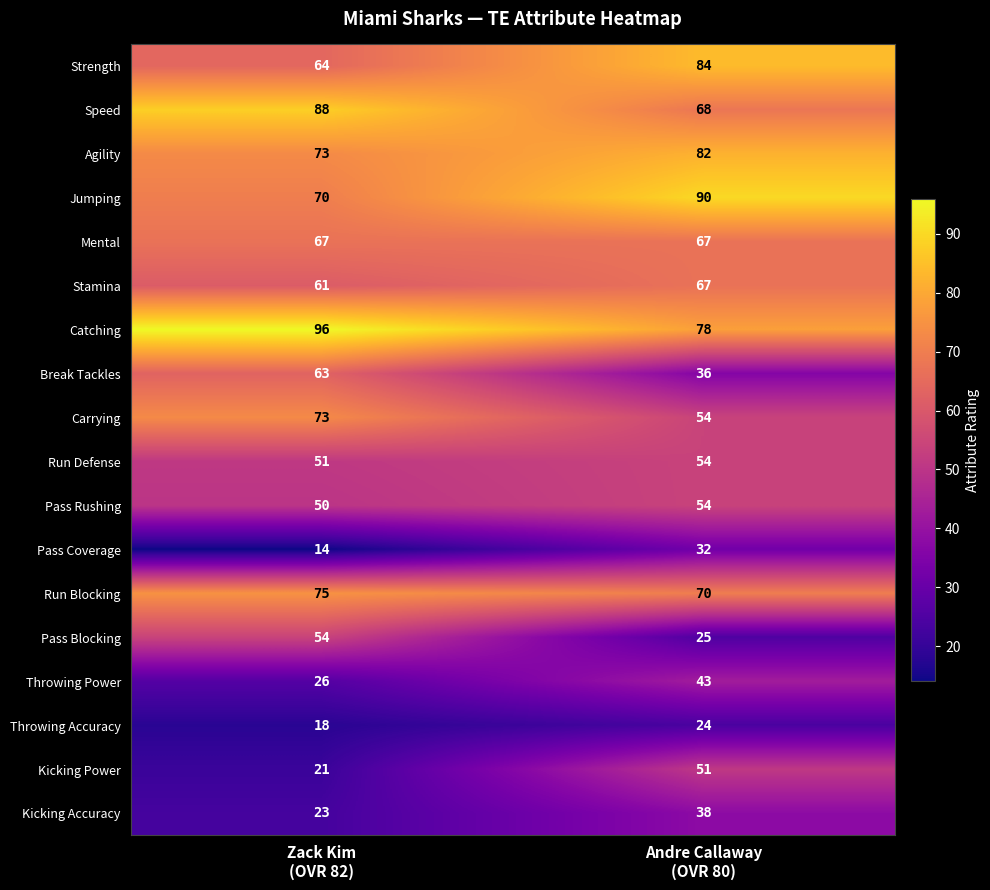

What is the difference between the maximum and minimum values in the Kicking Accuracy series?

15